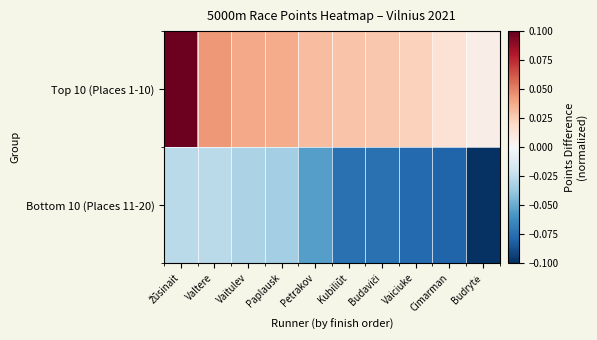

Rank the series by their average value, from lowest to highest.

Bottom 10 (Places 11-20), Top 10 (Places 1-10)